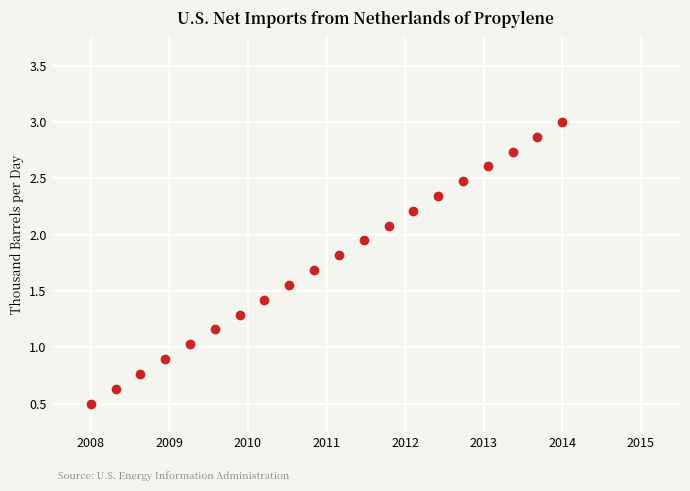

What is the range of Y values (max minus min)?

2.5